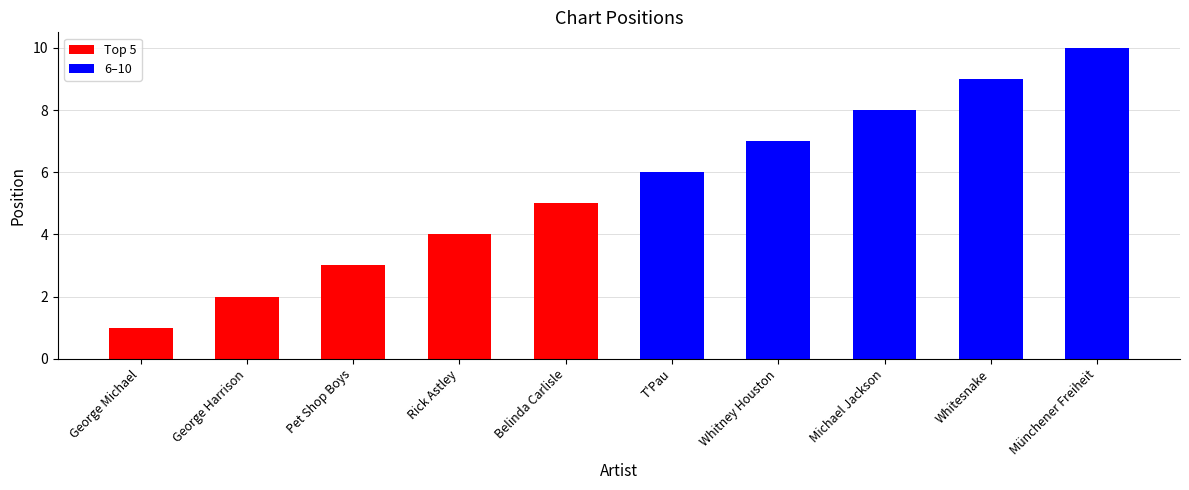

How many bars are there in total?

10